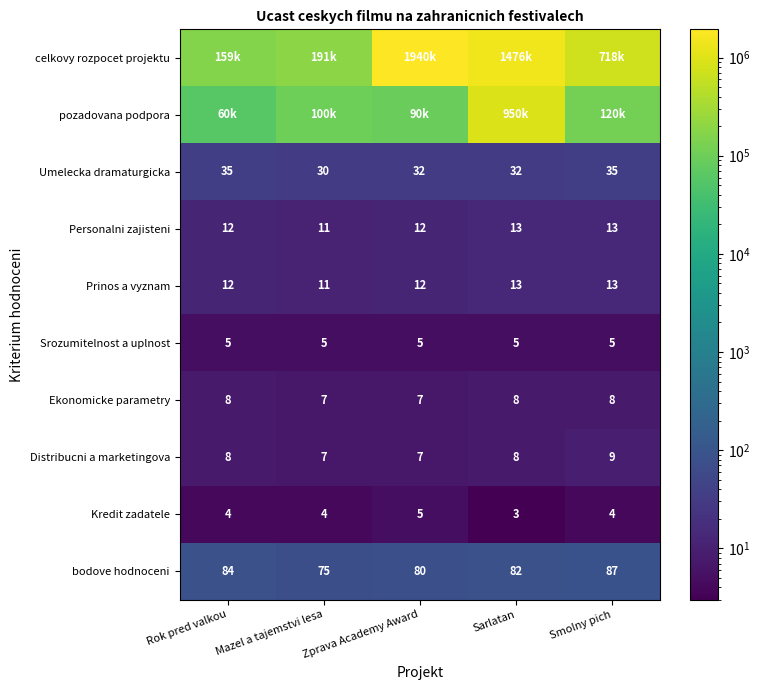

Read the Umelecka dramaturgicka value at Sarlatan.

32